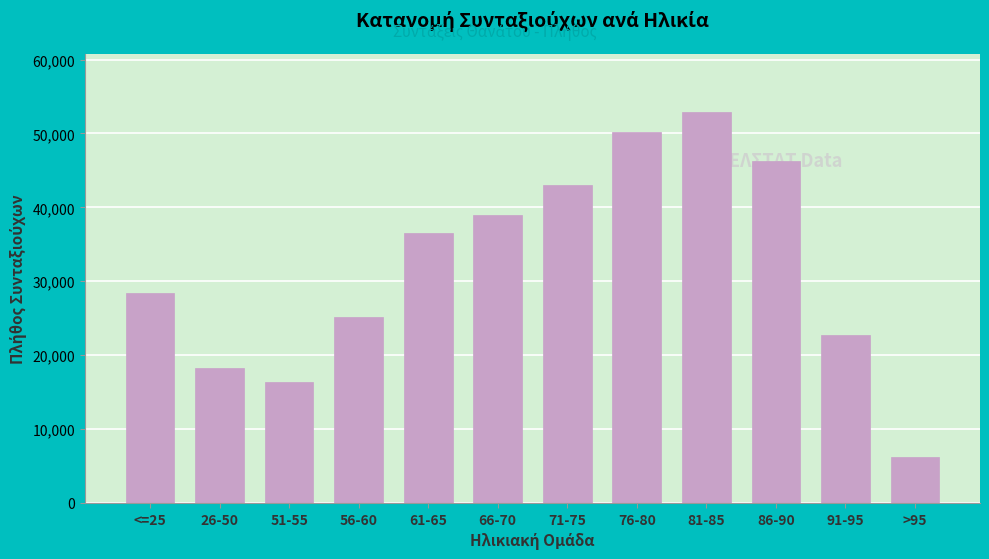

At which category does the chart reach its peak across all series?

81-85